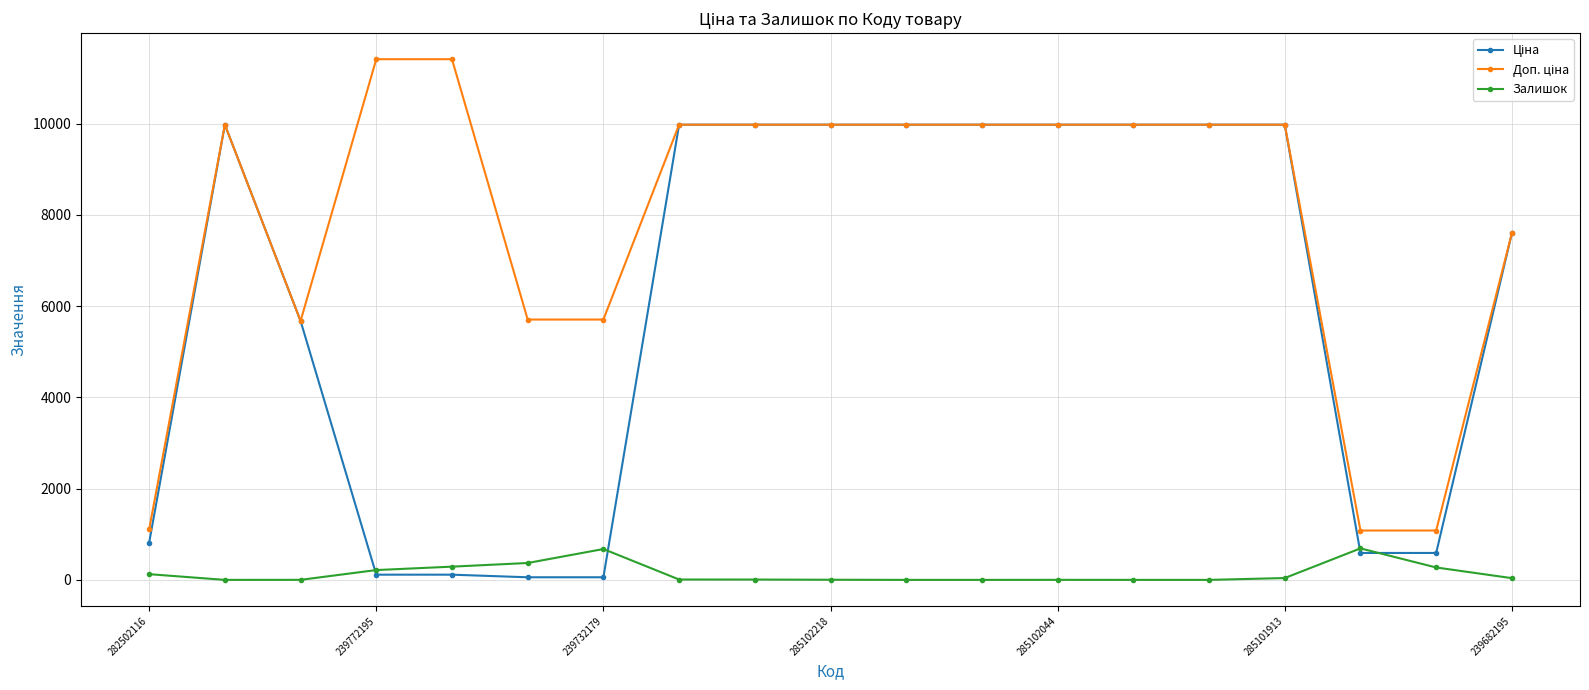

How many lines are shown in the chart?

3